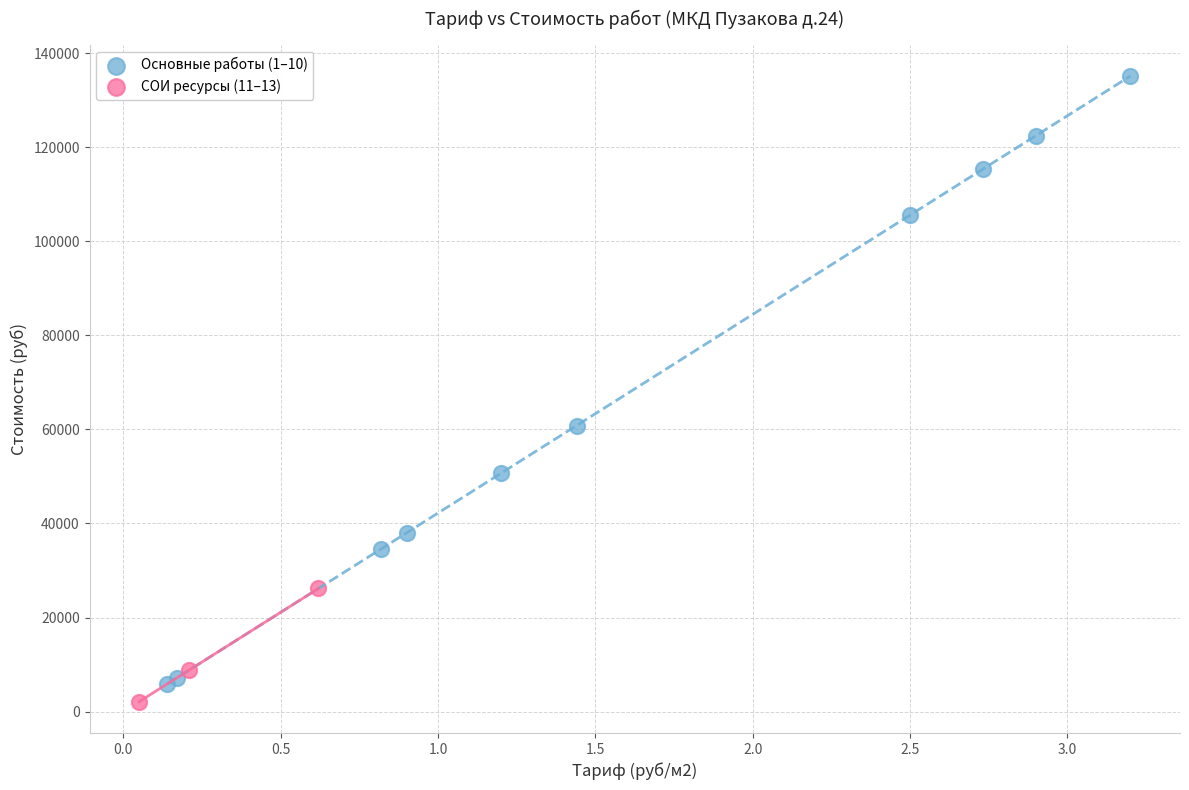

Which series has the largest Y range (max minus min)?

Основные работы (1–10)